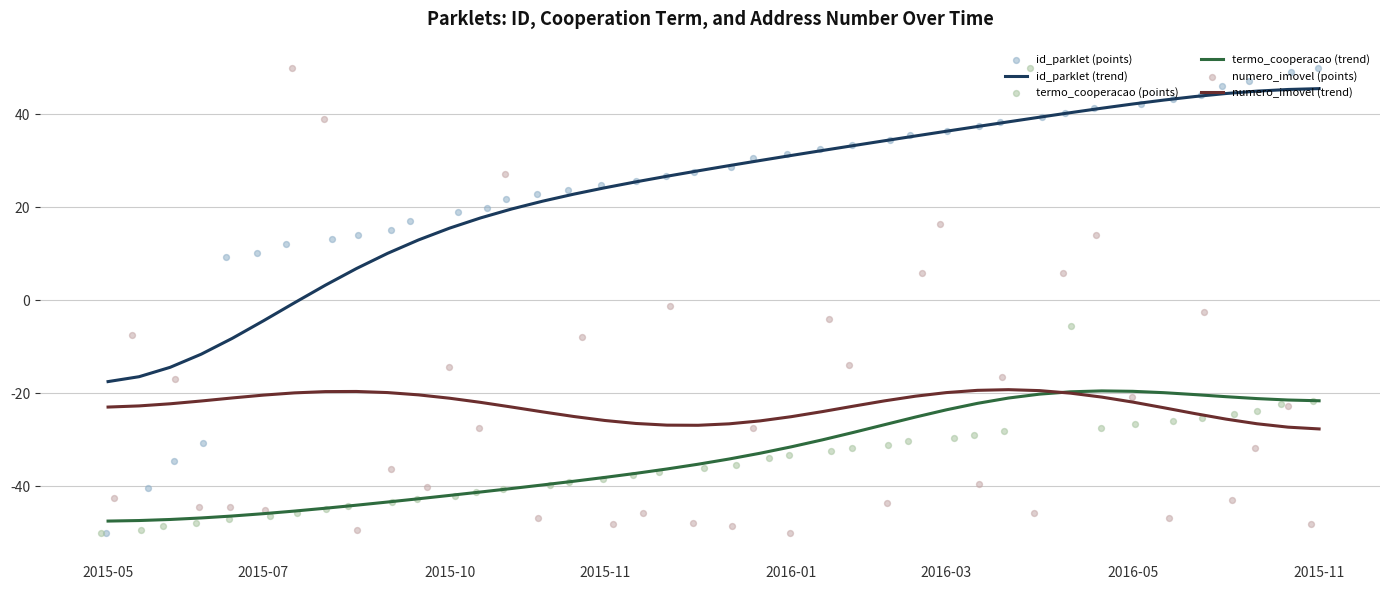

Which series has the largest Y range (max minus min)?

id_parklet (points)